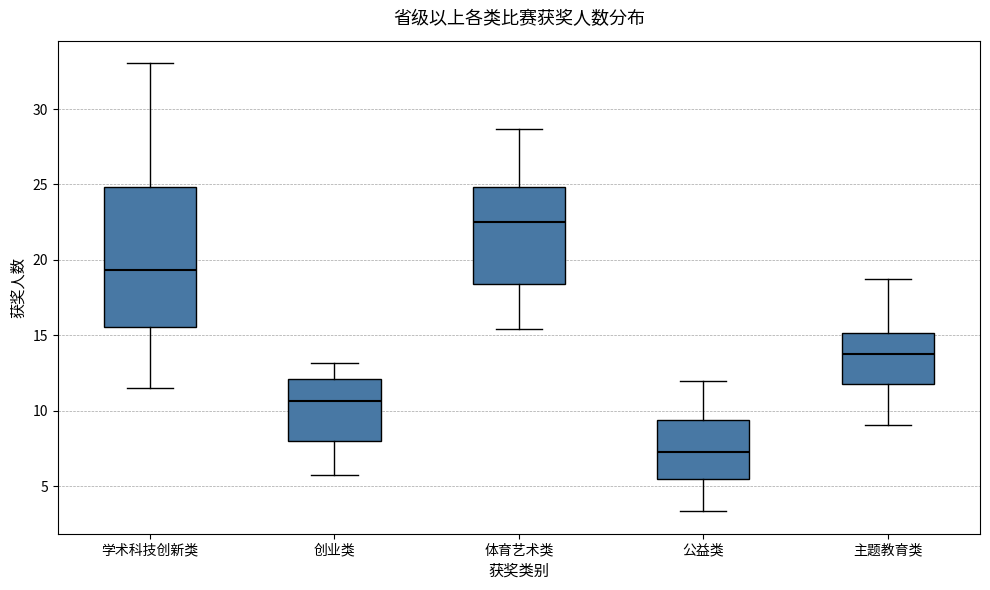

Which box is the tallest, from its lower edge to its upper edge?

学术科技创新类